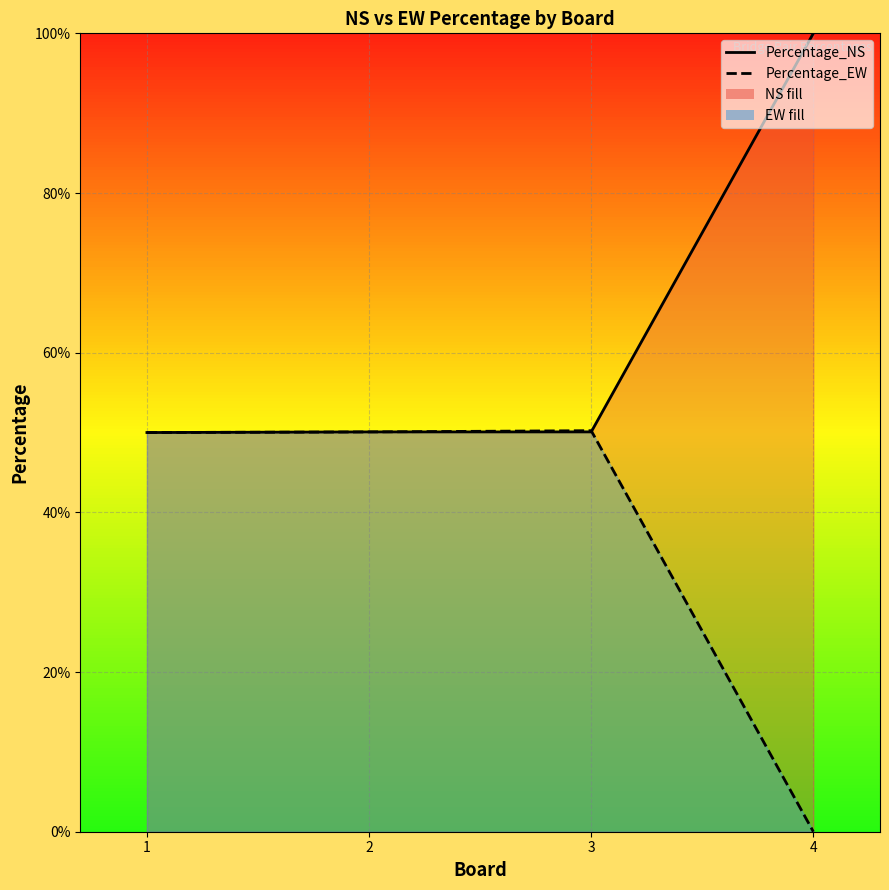

Which series has the largest total across all categories?

Percentage_NS